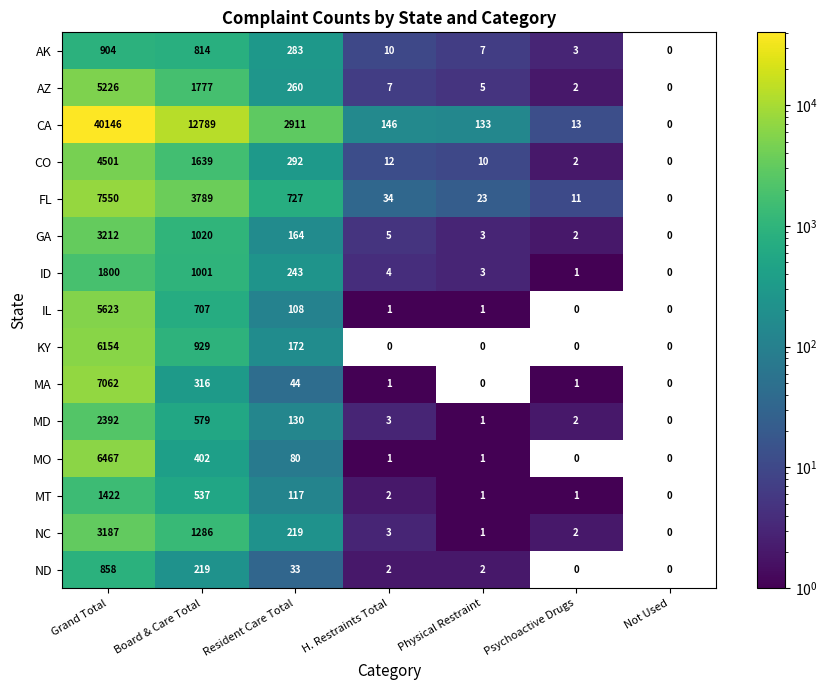

What is the maximum value for MT?

1422